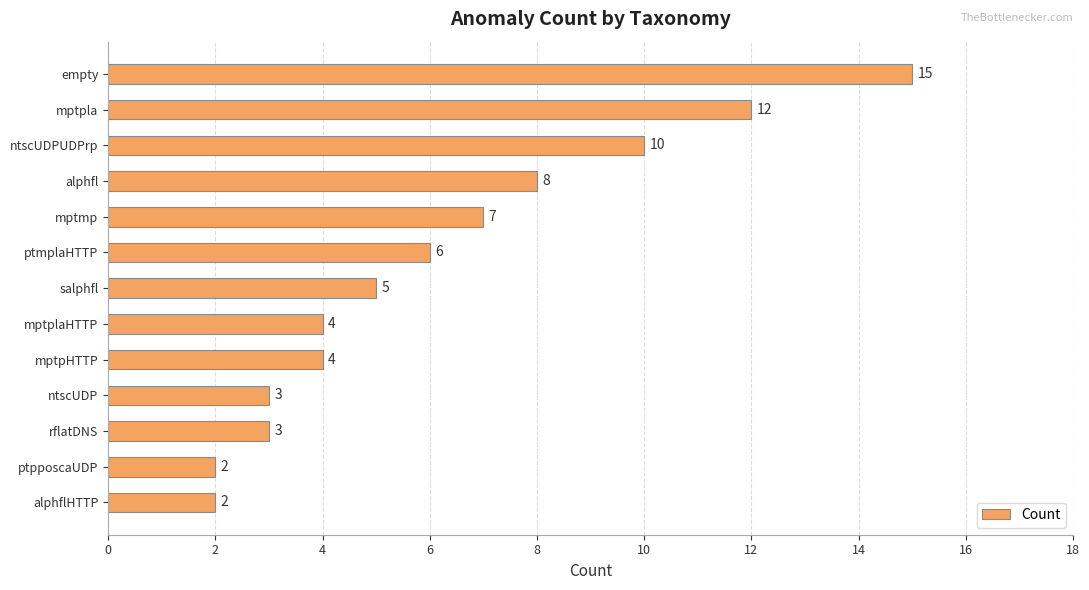

Reading top to bottom, list all the values displayed in this chart.

empty=15	mptpla=12	ntscUDPUDPrp=10	alphfl=8	mptmp=7	ptmplaHTTP=6	salphfl=5	mptplaHTTP=4	mptpHTTP=4	ntscUDP=3	rflatDNS=3	ptpposcaUDP=2	alphflHTTP=2